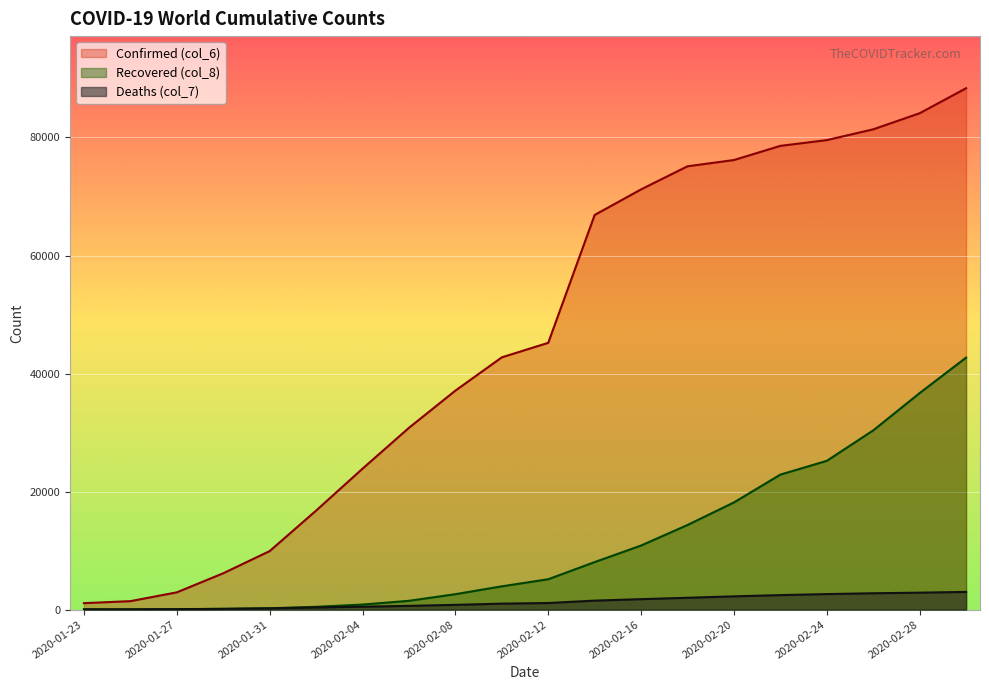

Rank the series at 2020-02-26 from highest to lowest value.

Confirmed (col_6), Recovered (col_8), Deaths (col_7)